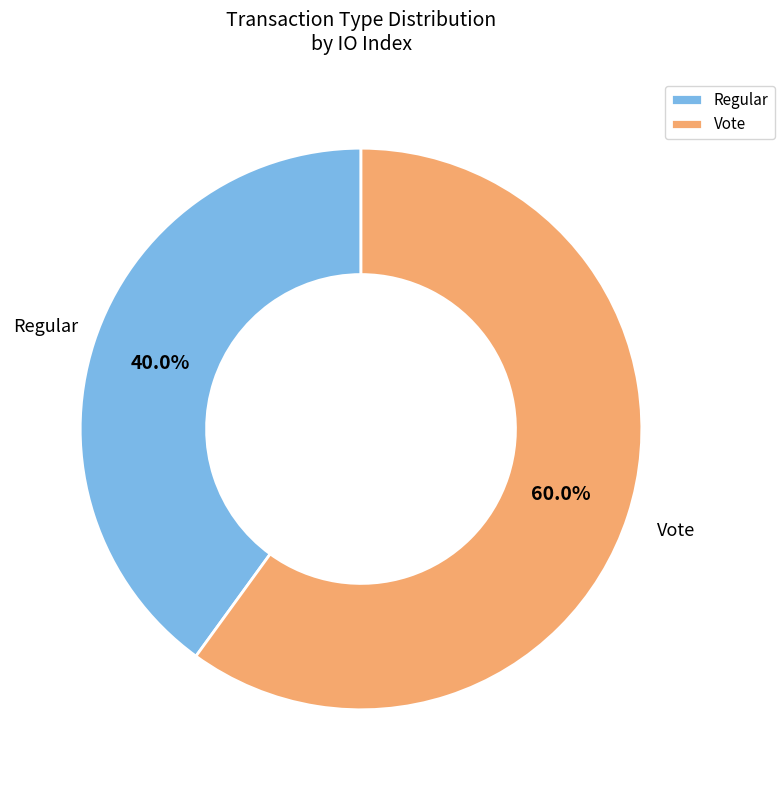

Count the number of slices in the pie.

2